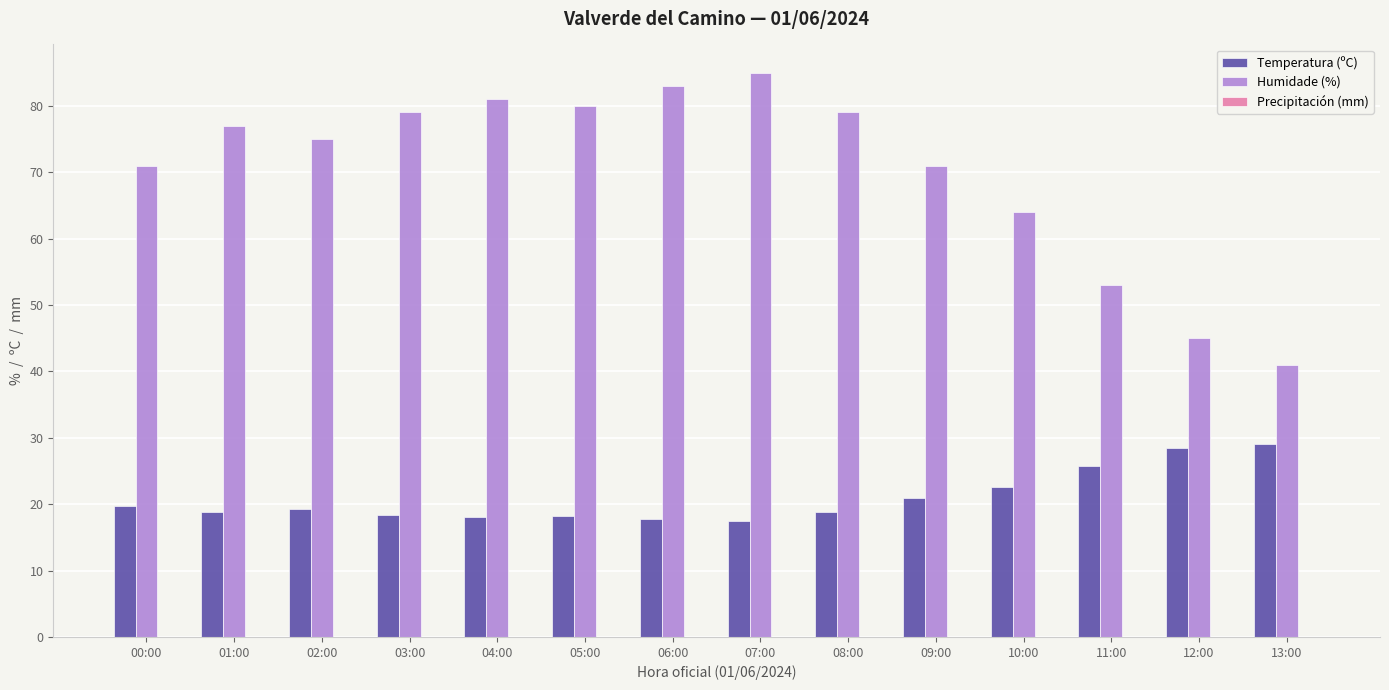

List the series in order of their overall mean, lowest first.

Temperatura (ºC), Humidade (%)